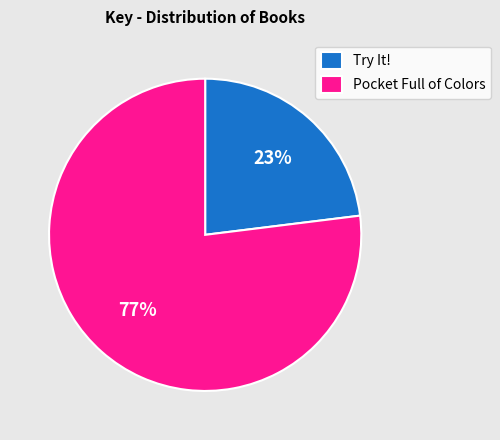

Combined, do Pocket Full of Colors and Try It! account for over 50%?

Yes